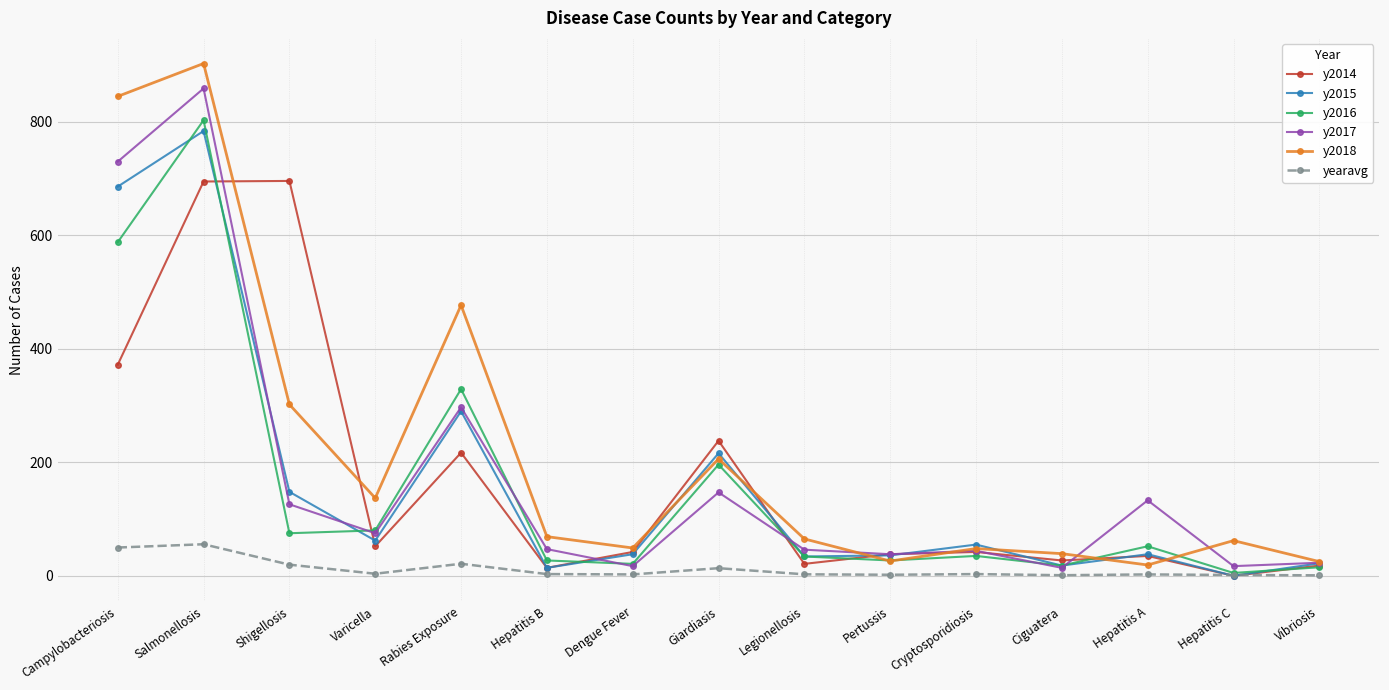

What is the value of the y2014 point at the 13th from the left?

35.0